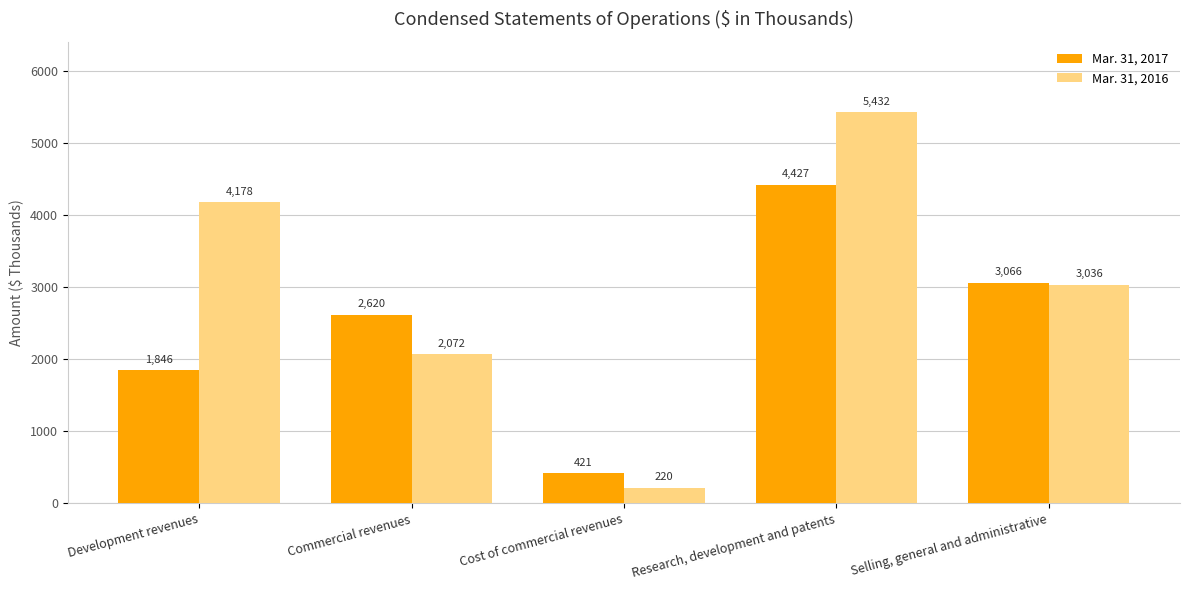

Count the number of data series in this chart.

2